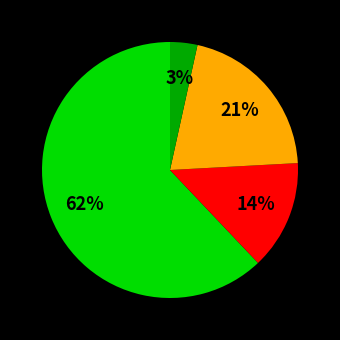

To the nearest percent, what is the difference between the largest and smallest slice percentages?

59%